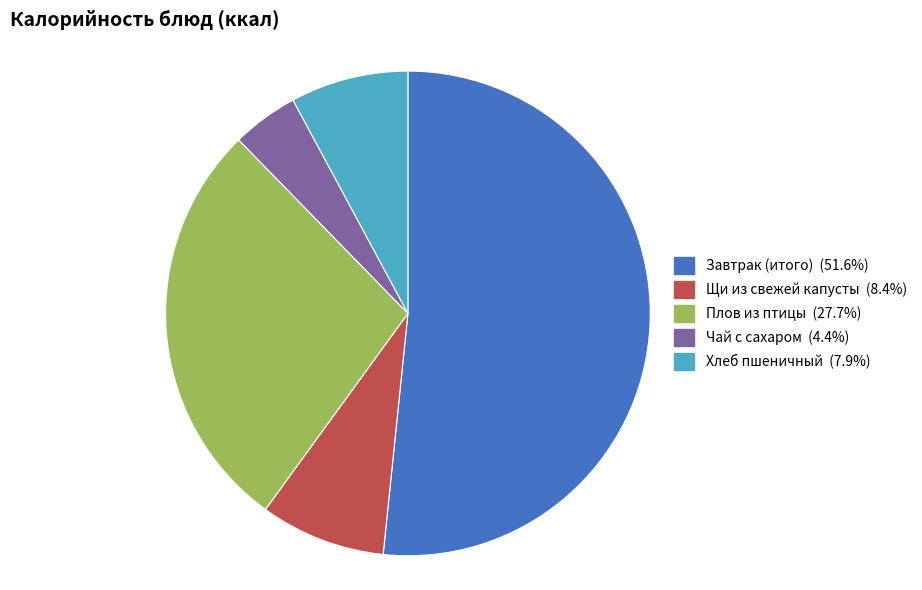

Which category has the biggest portion of the pie?

Завтрак (итого)